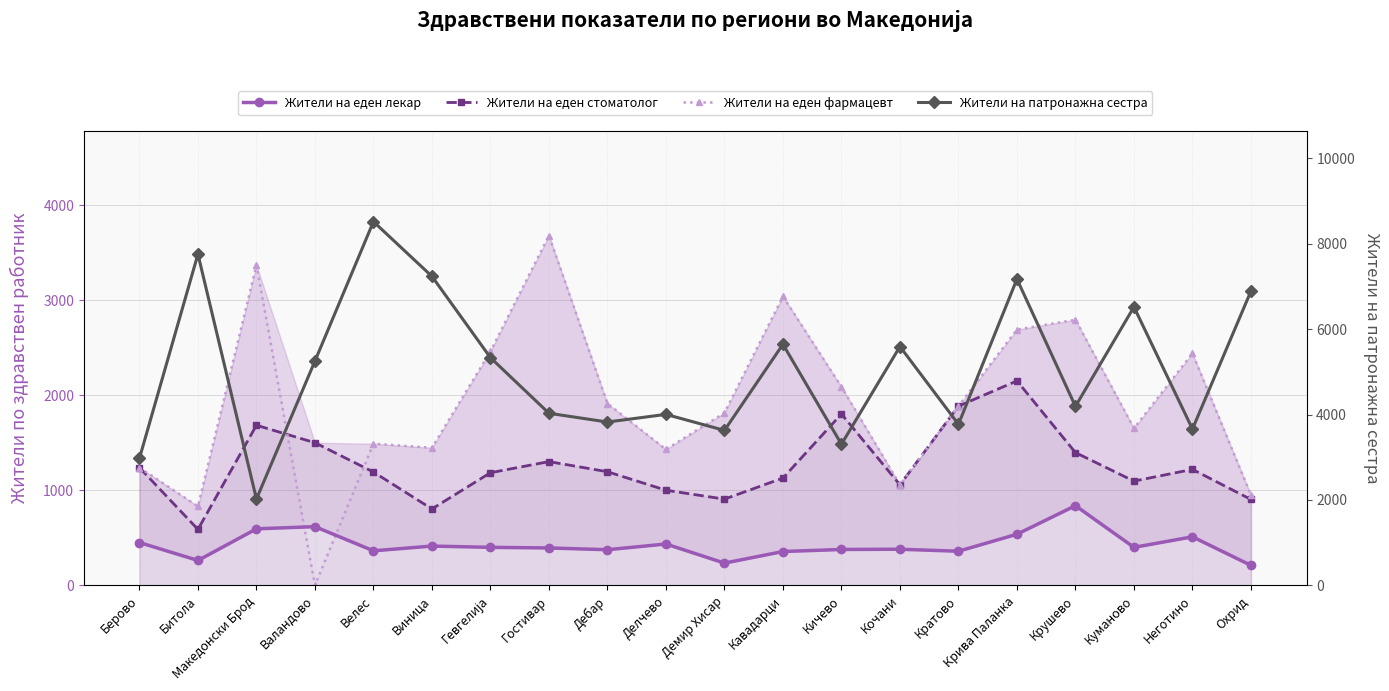

Reading left to right, transcribe all the data shown in this chart.

Жители на еден лекар: Берово=450.7	Битола=262.0	Македонски Брод=594.8	Валандово=618.1	Велес=363.6	Виница=413.6	Гевгелија=400.1	Гостивар=393.7	Дебар=375.1	Делчево=435.3	Демир Хисар=234.2	Кавадарци=356.1	Кичево=377.8	Кочани=380.2	Кратово=359.3	Крива Паланка=538.0	Крушево=838.5	Куманово=400.0	Неготино=511.0	Охрид=210.5
Жители на еден стоматолог: Берово=1239.4	Битола=589.0	Македонски Брод=1685.2	Валандово=1501.1	Велес=1192.8	Виница=804.2	Гевгелија=1185.4	Гостивар=1302.4	Дебар=1195.8	Делчево=1001.2	Демир Хисар=907.5	Кавадарци=1129.4	Кичево=1803.1	Кочани=1058.4	Кратово=1886.3	Крива Паланка=2152.0	Крушево=1397.5	Куманово=1097.0	Неготино=1220.6	Охрид=904.0
Жители на еден фармацевт: Берово=1239.4	Битола=831.0	Македонски Брод=3370.3	Валандово=0.0	Велес=1491.0	Виница=1447.5	Гевгелија=2461.9	Гостивар=3680.6	Дебар=1913.2	Делчево=1430.3	Демир Хисар=1815.0	Кавадарци=3040.7	Кичево=2087.8	Кочани=1058.4	Кратово=1886.3	Крива Паланка=2691.0	Крушево=2795.0	Куманово=1652.0	Неготино=2441.2	Охрид=950.8
Жители на патронажна сестра: Берово=2975.0	Битола=7758.0	Македонски Брод=2022.0	Валандово=5254.0	Велес=8520.0	Виница=7238.0	Гевгелија=5334.0	Гостивар=4031.0	Дебар=3826.0	Делчево=4005.0	Демир Хисар=3630.0	Кавадарци=5647.0	Кичево=3306.0	Кочани=5594.0	Кратово=3773.0	Крива Паланка=7175.0	Крушево=4193.0	Куманово=6522.0	Неготино=3662.0	Охрид=6893.0